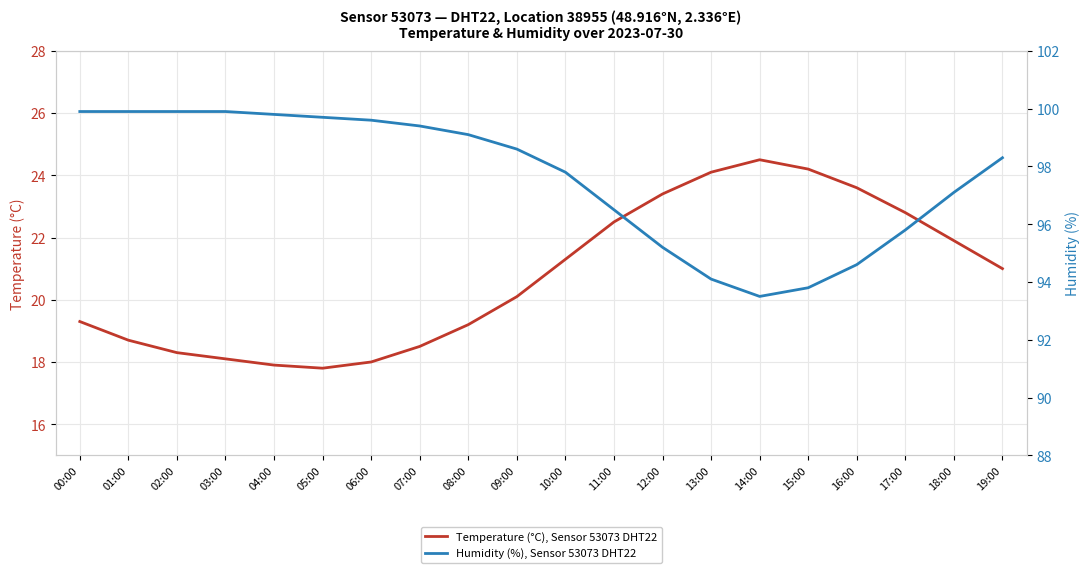

True or false: Humidity (%), Sensor 53073 DHT22 and Temperature (°C), Sensor 53073 DHT22 cross at least once.

False